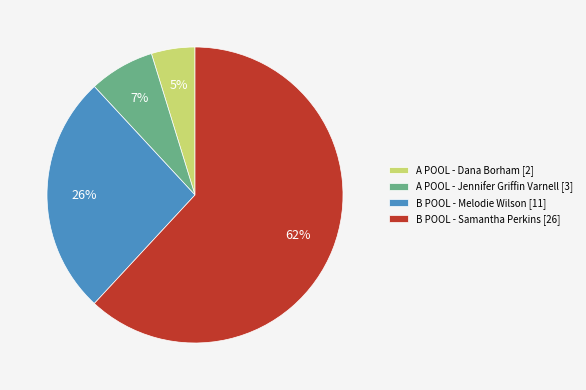

How many segments does this pie chart have?

4